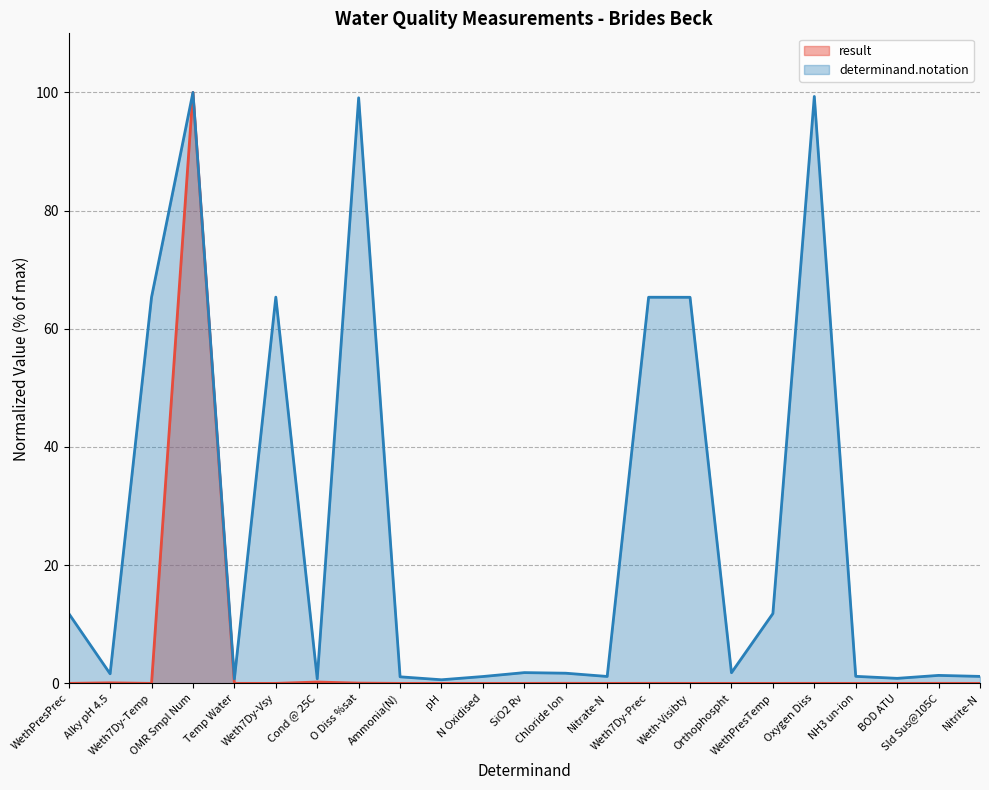

Does the chart have visible grid lines?

Yes